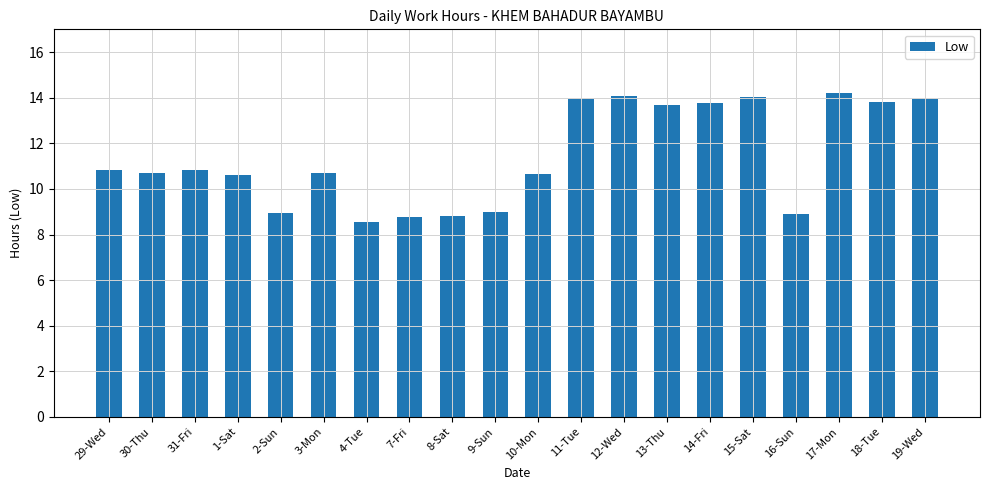

The chart shows a value of 21.1 at 15-Sat. True or false?

False